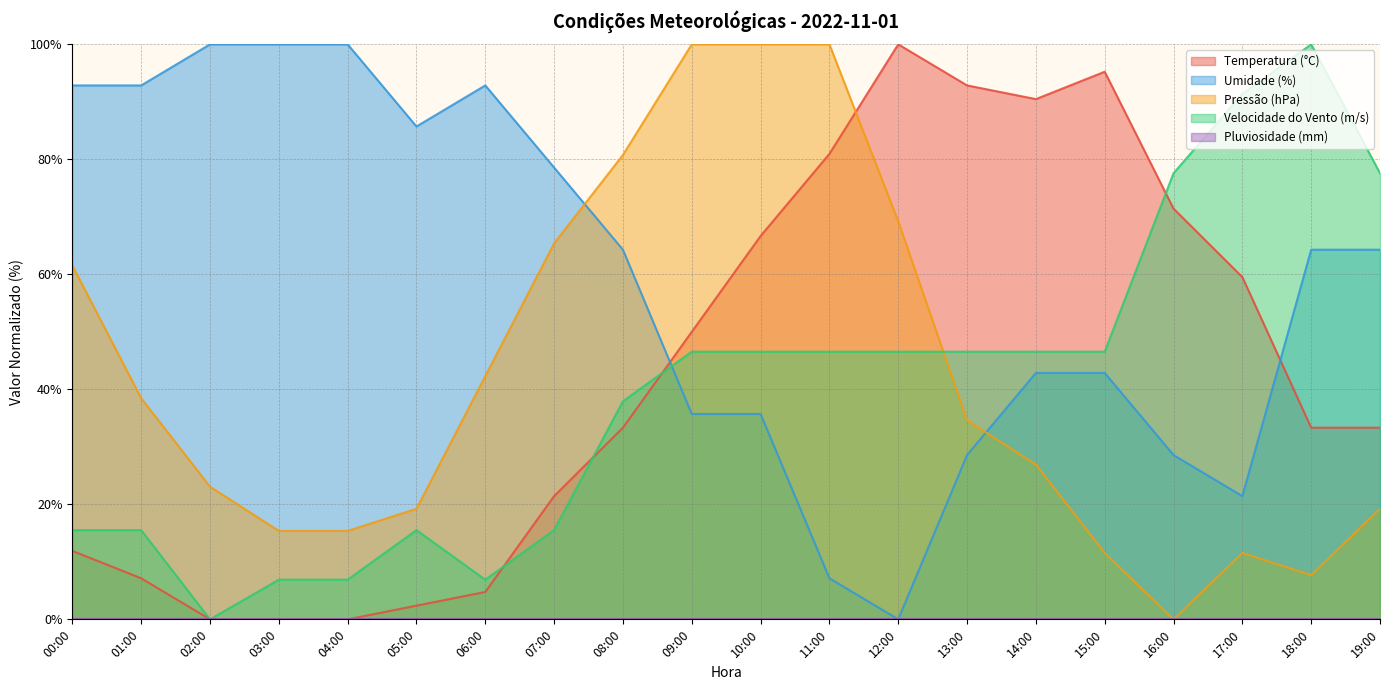

What is the label of the 6th point from the right?

14:00